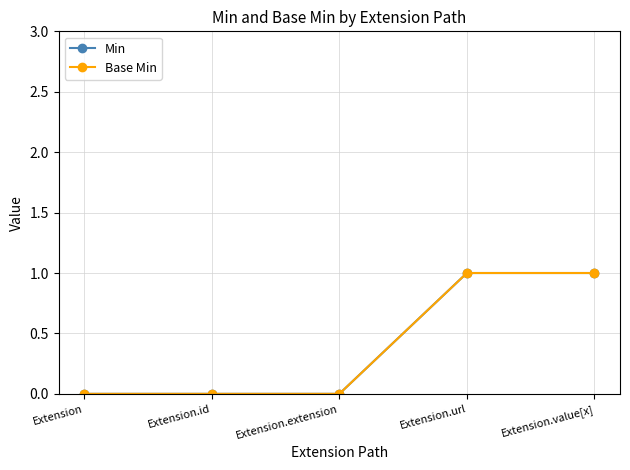

How many lines are shown in the chart?

2